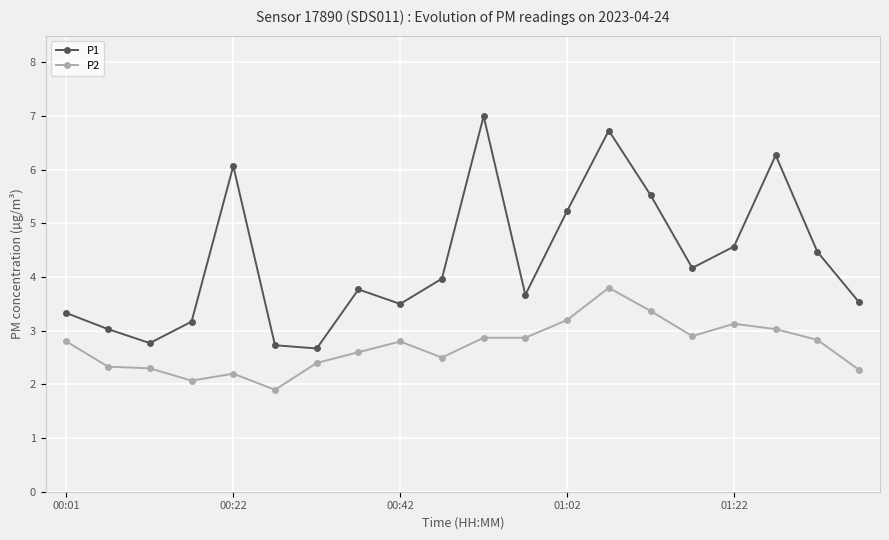

What is the difference between the maximum and minimum values in the P2 series?

1.9